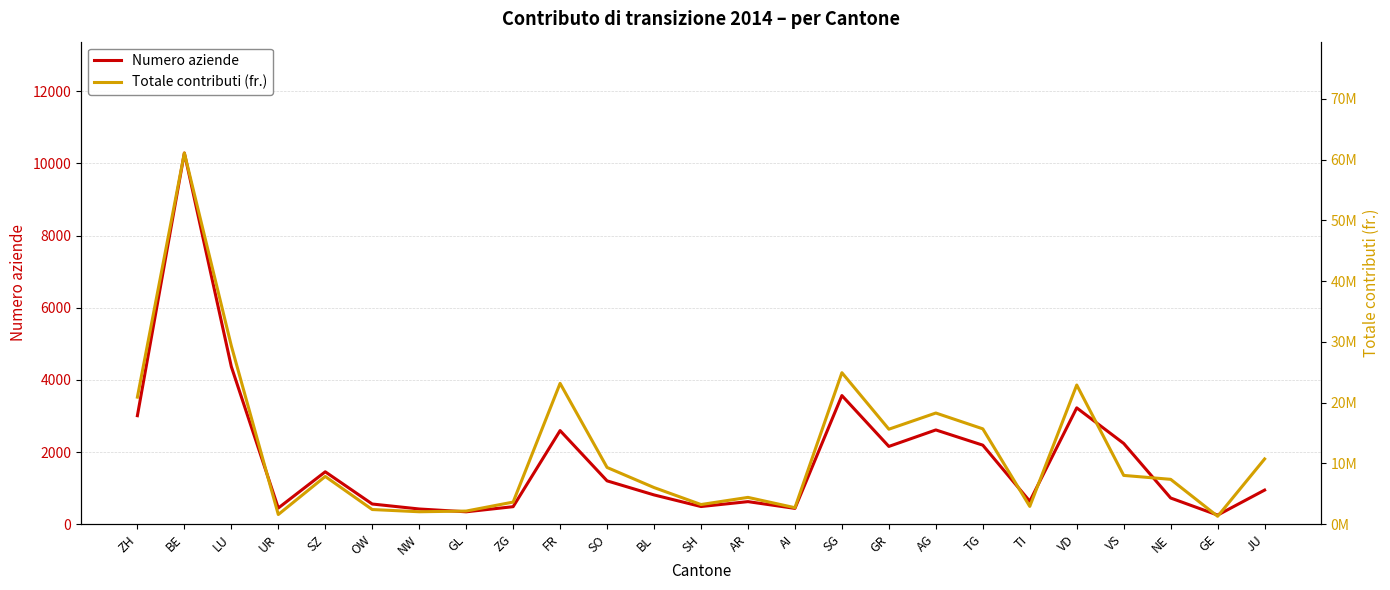

True or false: Numero aziende and Totale contributi (fr.) intersect in this chart.

False